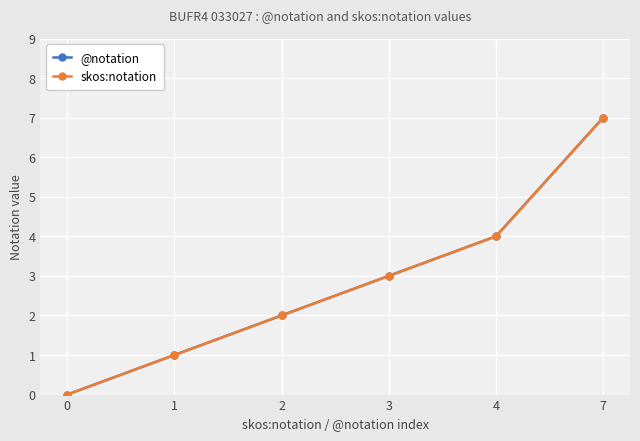

What is the difference between the @notation values at 3 and 2?

1